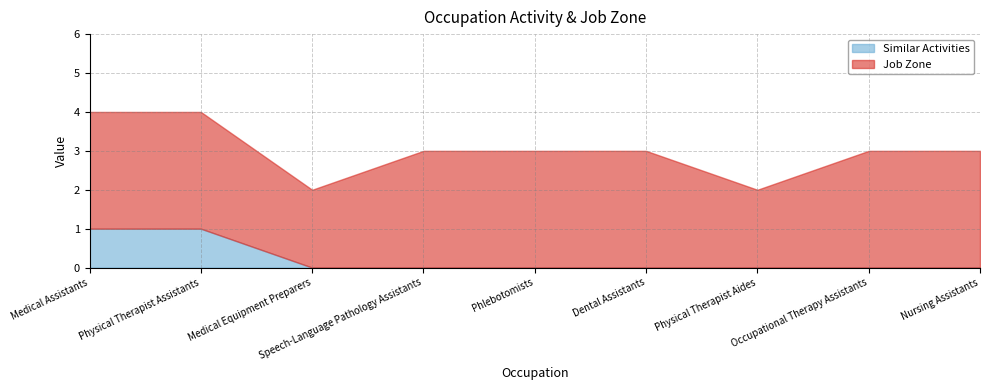

Reading left to right, list all the values displayed in this chart.

Similar Activities: Medical Assistants=1	Physical Therapist Assistants=1	Medical Equipment Preparers=0	Speech-Language Pathology Assistants=0	Phlebotomists=0	Dental Assistants=0	Physical Therapist Aides=0	Occupational Therapy Assistants=0	Nursing Assistants=0
Job Zone: Medical Assistants=3	Physical Therapist Assistants=3	Medical Equipment Preparers=2	Speech-Language Pathology Assistants=3	Phlebotomists=3	Dental Assistants=3	Physical Therapist Aides=2	Occupational Therapy Assistants=3	Nursing Assistants=3